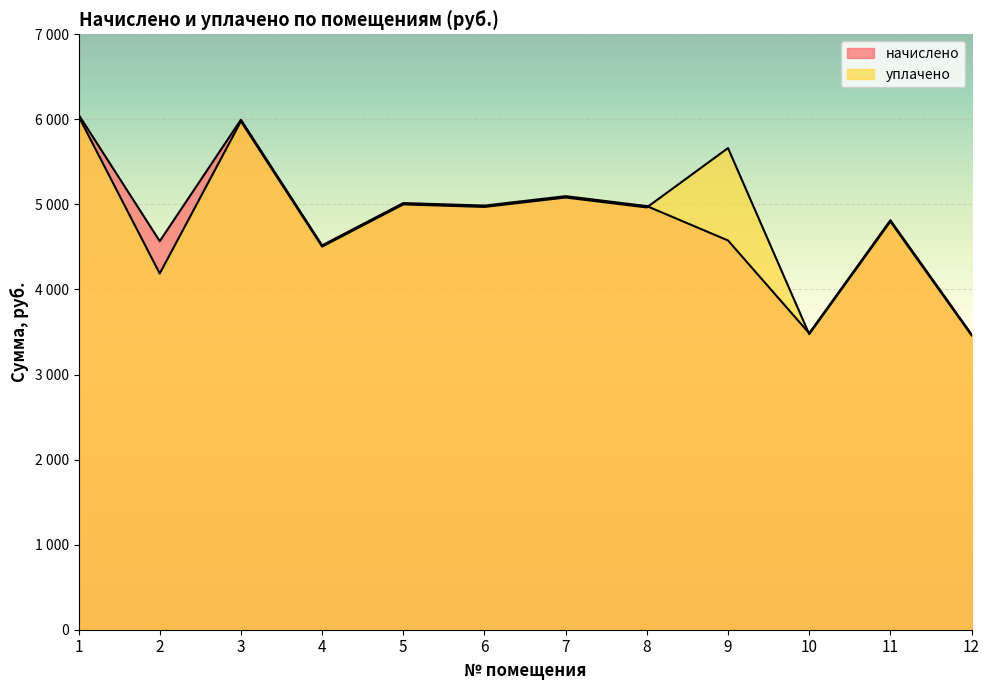

Is it true that уплачено equals 3024.7 at 6?

False